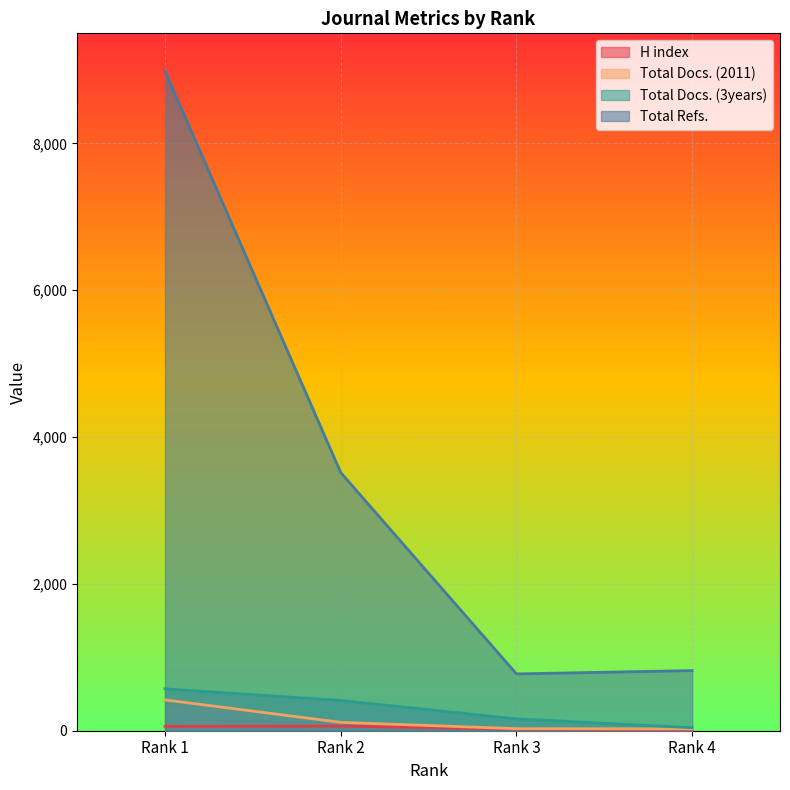

Where does the H index series first go above 59?

Rank 2